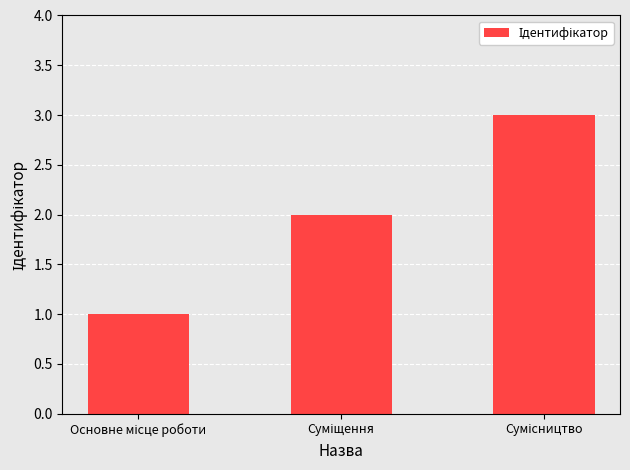

What is the sum of all values?

6